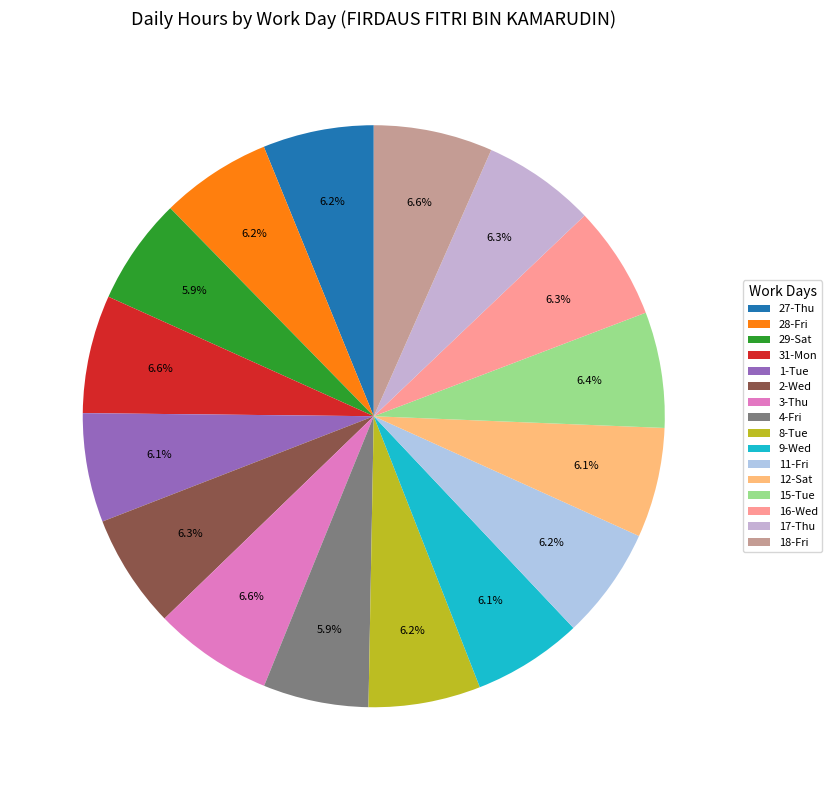

True or false: 11-Fri accounts for 6% of the total.

True